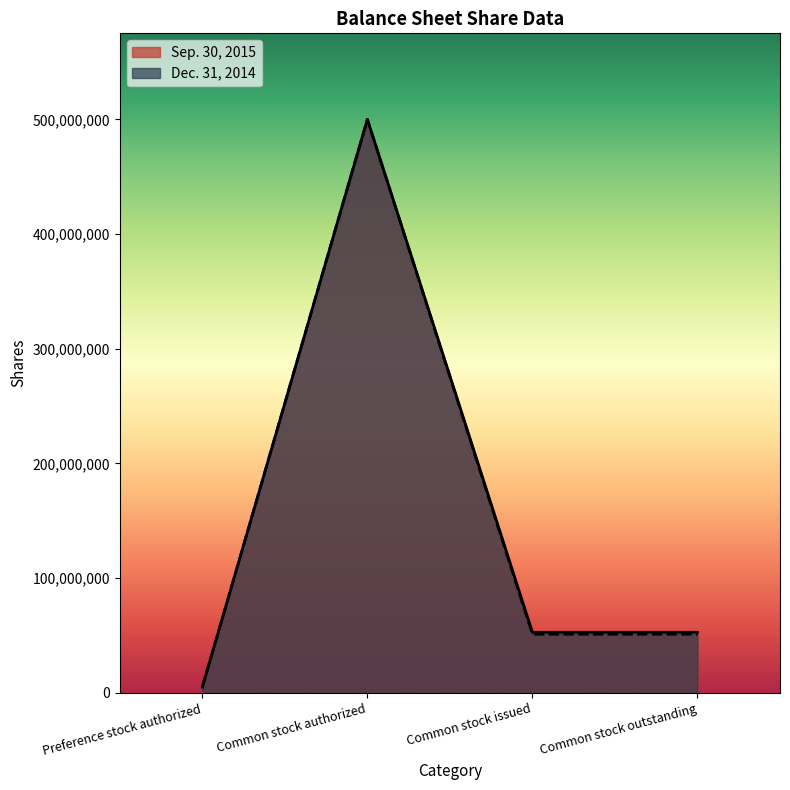

What is the label of the 2nd point from the left?

Common stock authorized